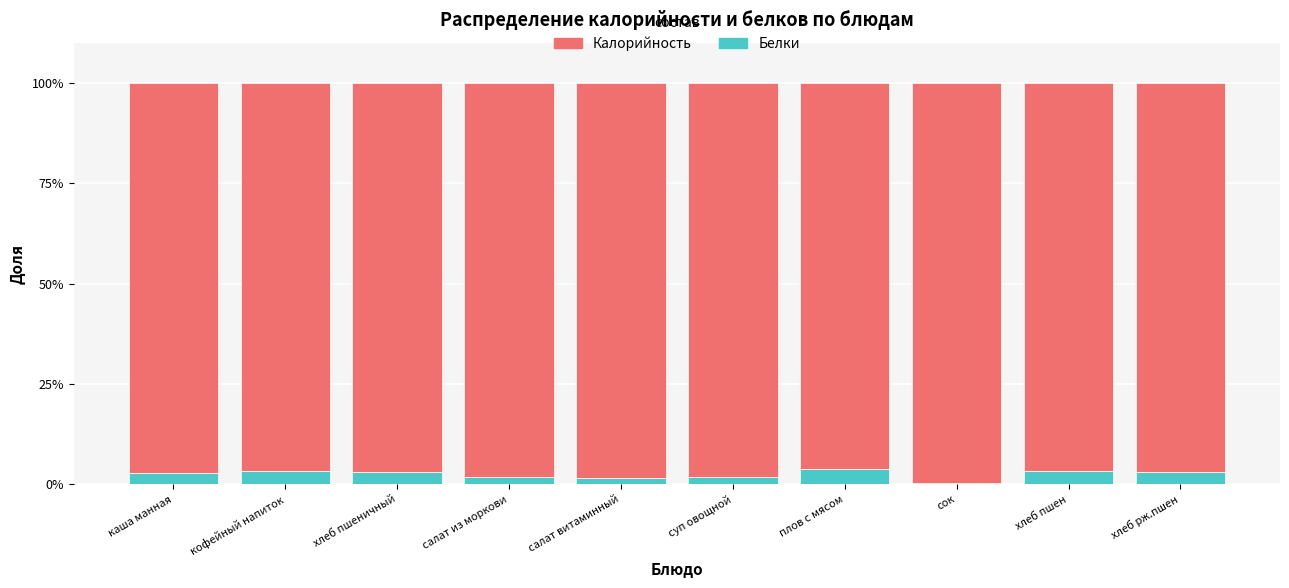

Are the bars grouped side by side (vs. stacked)?

No